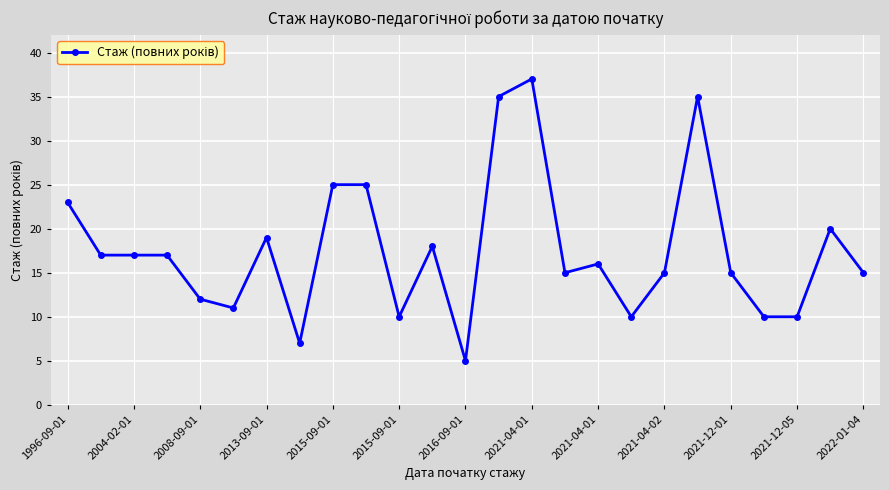

What is the greatest value displayed?

37